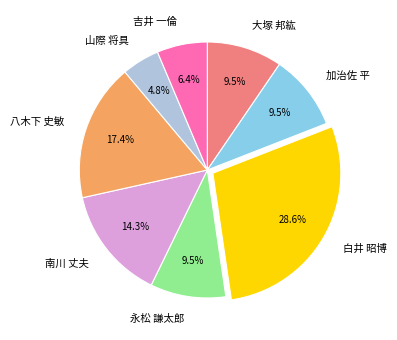

To the nearest percent, what percentage of the pie is 南川 丈夫?

14%